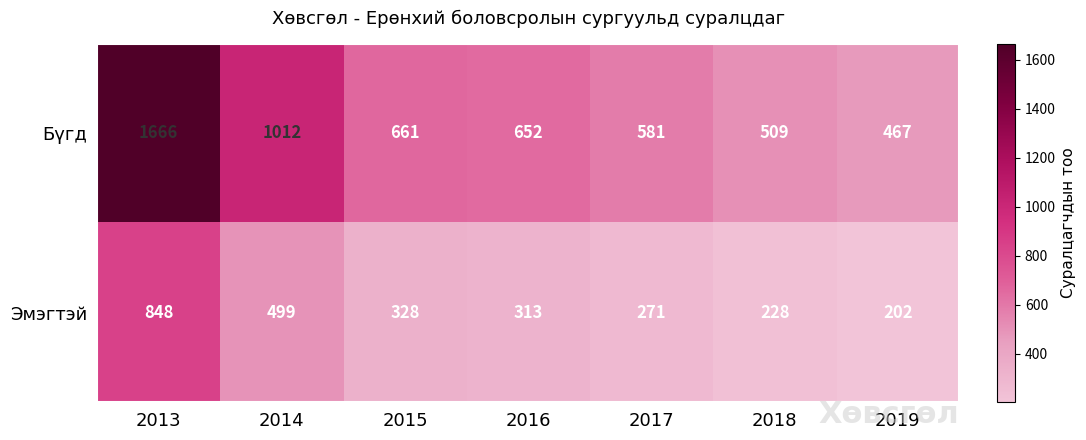

At how many categories does at least one series exceed 1531?

1